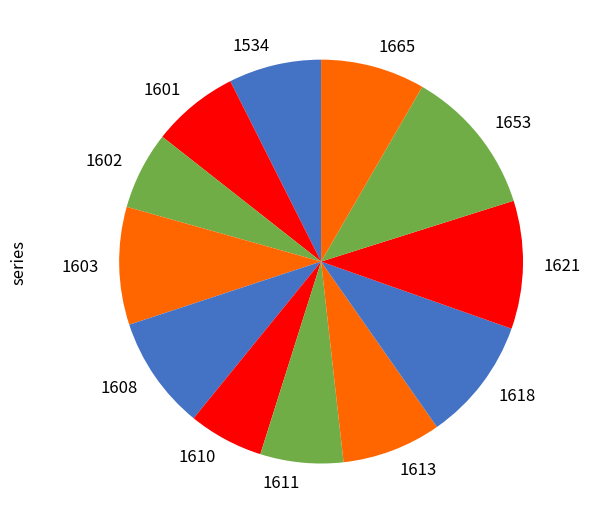

Is the sum of 1610 and 1618 greater than half?

No